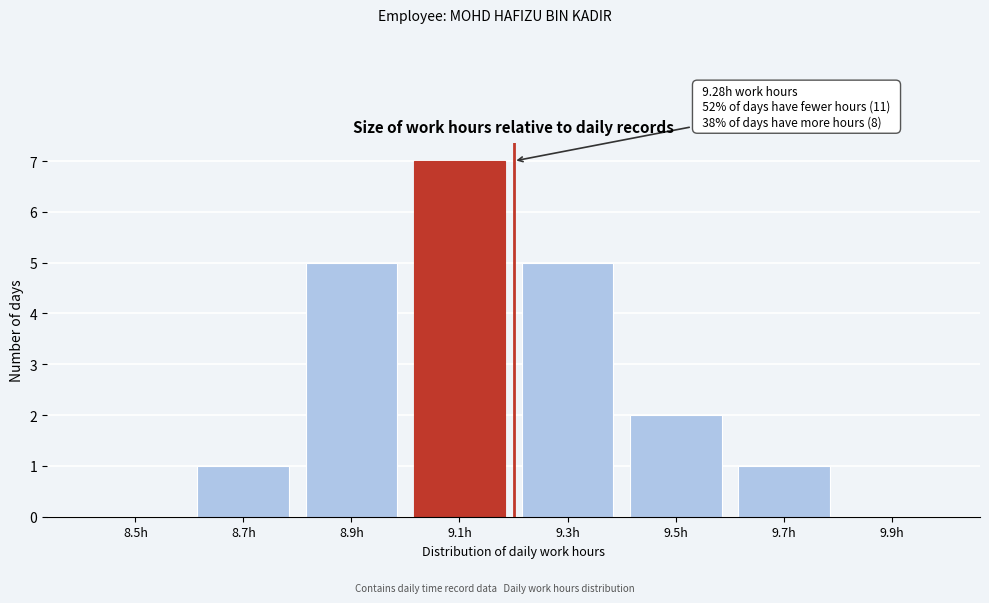

Reading right to left, extract all data points from this chart.

9.9h=0	9.7h=1	9.5h=2	9.3h=5	9.1h=7	8.9h=5	8.7h=1	8.5h=0